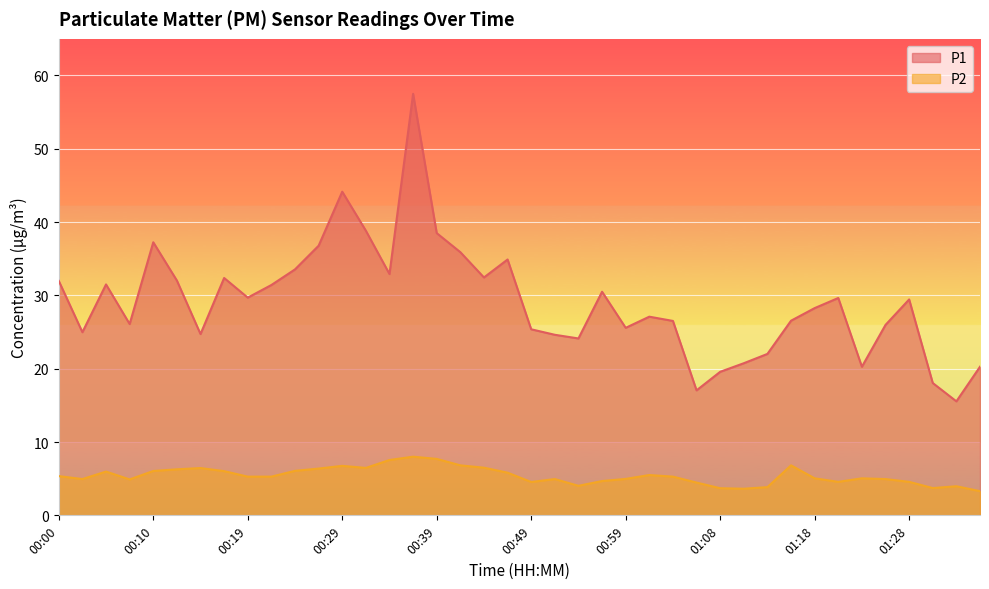

What is the label of the 25th point from the right?

00:37